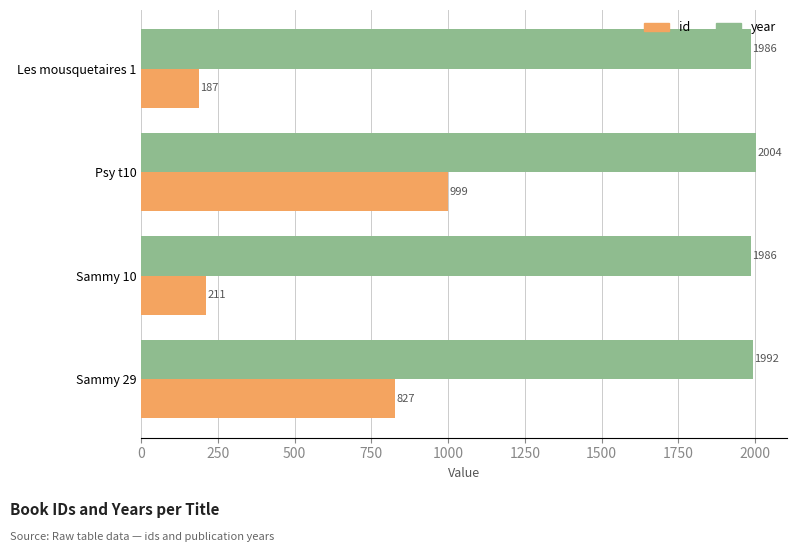

What is the difference between the second highest and minimum values in the id series?

640